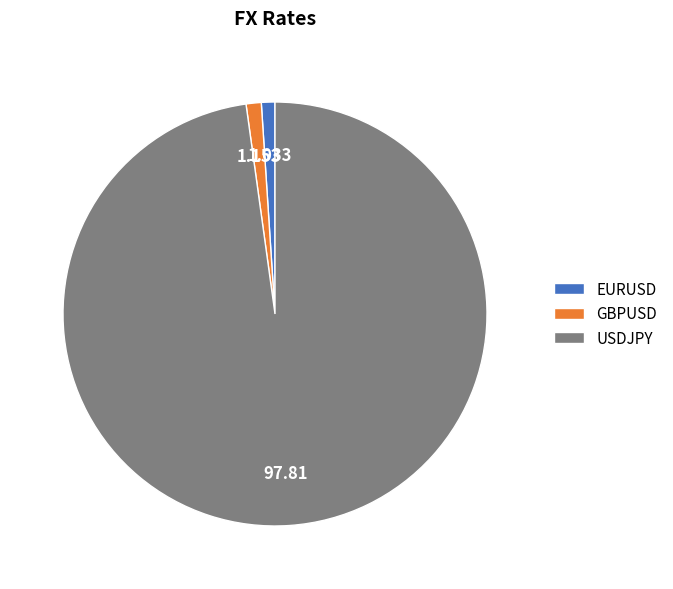

What is the majority slice?

USDJPY